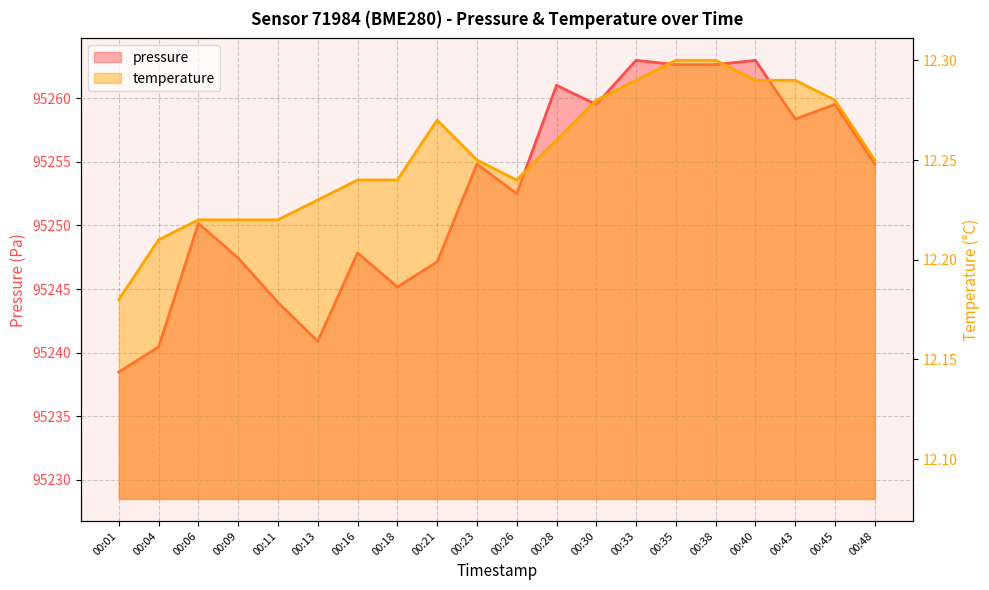

How many data points in pressure are above 95254?

10